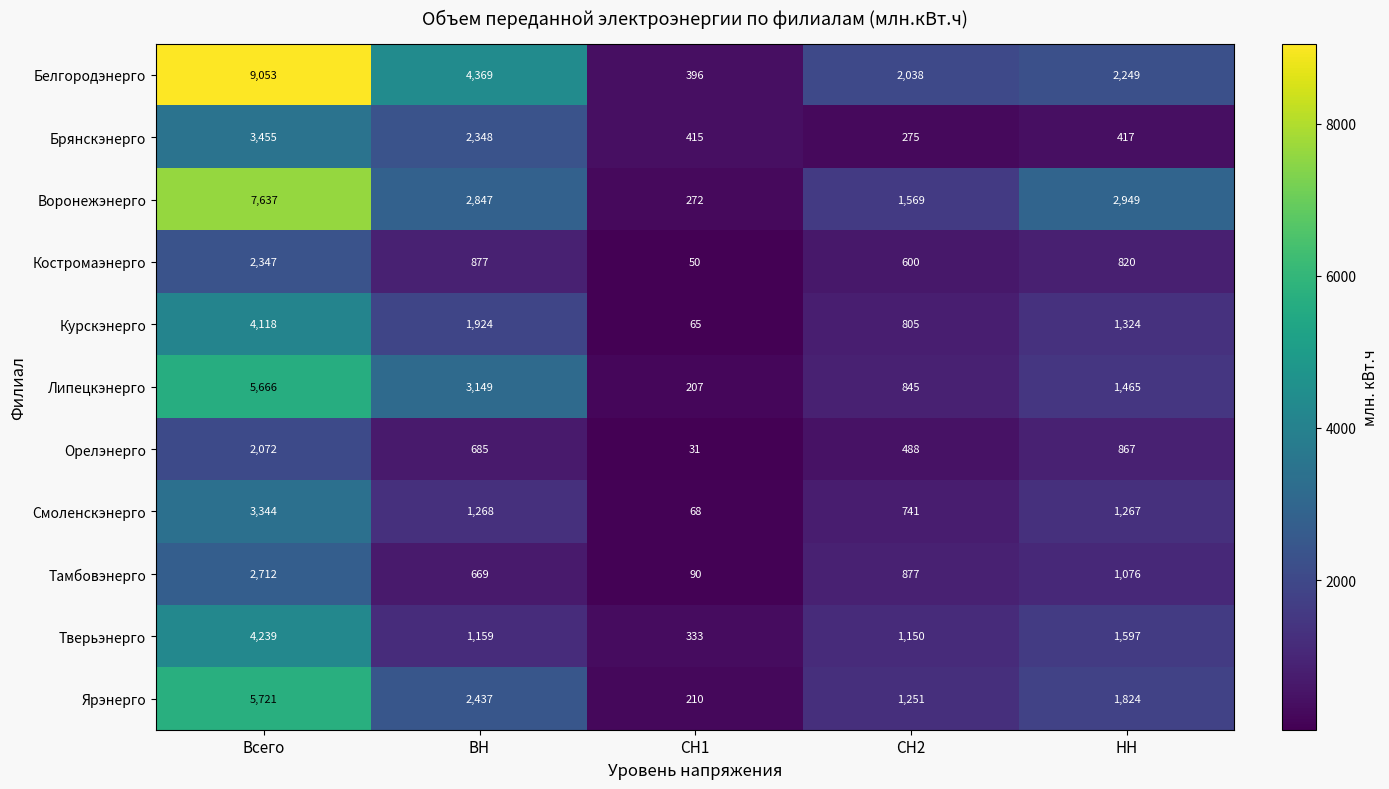

The value of Смоленскэнерго at Всего is 4679. True or false?

False